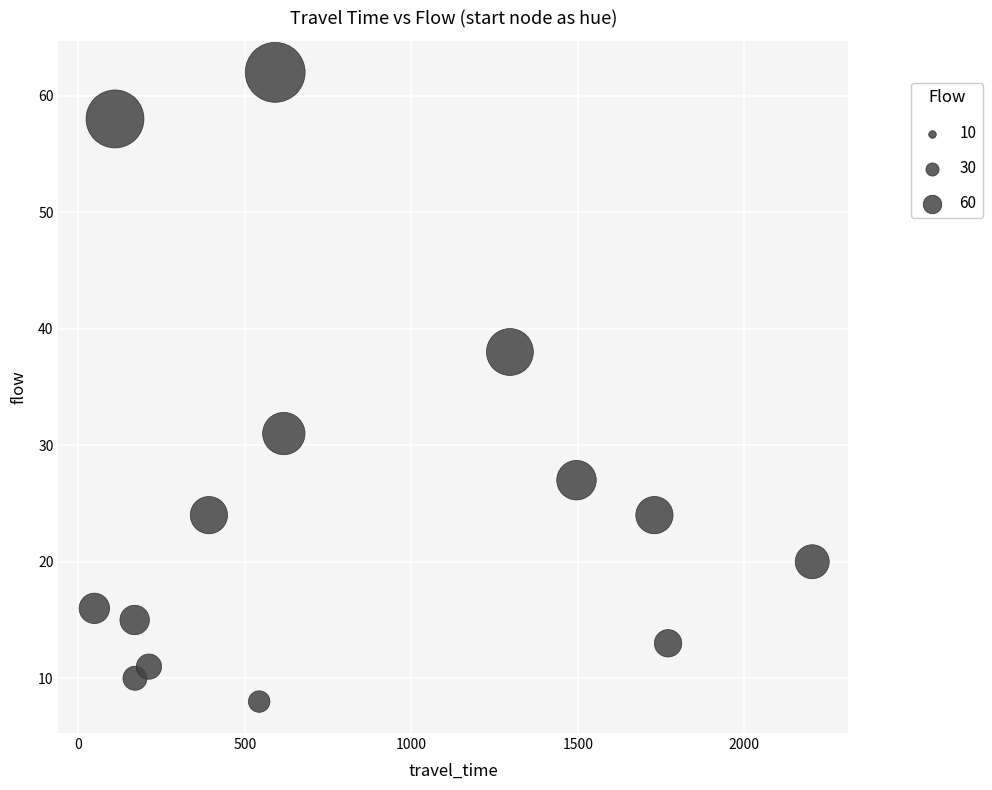

What Y value in the scatter plot is closest to 35?

38